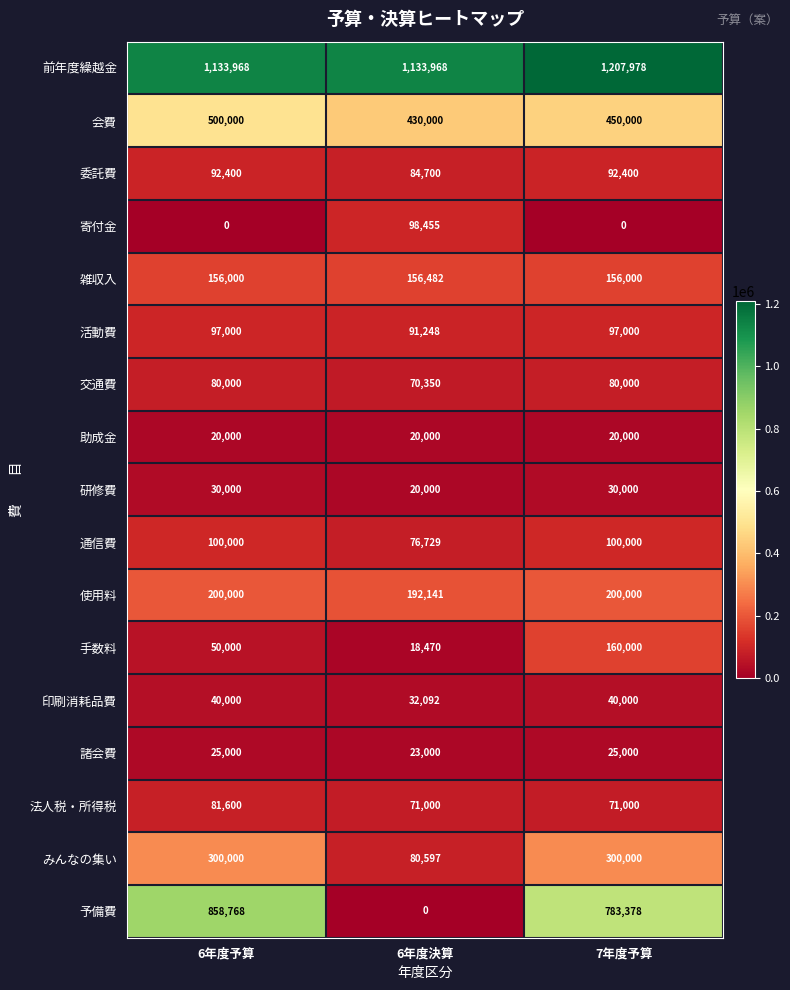

Which series has the largest total across all categories?

前年度繰越金